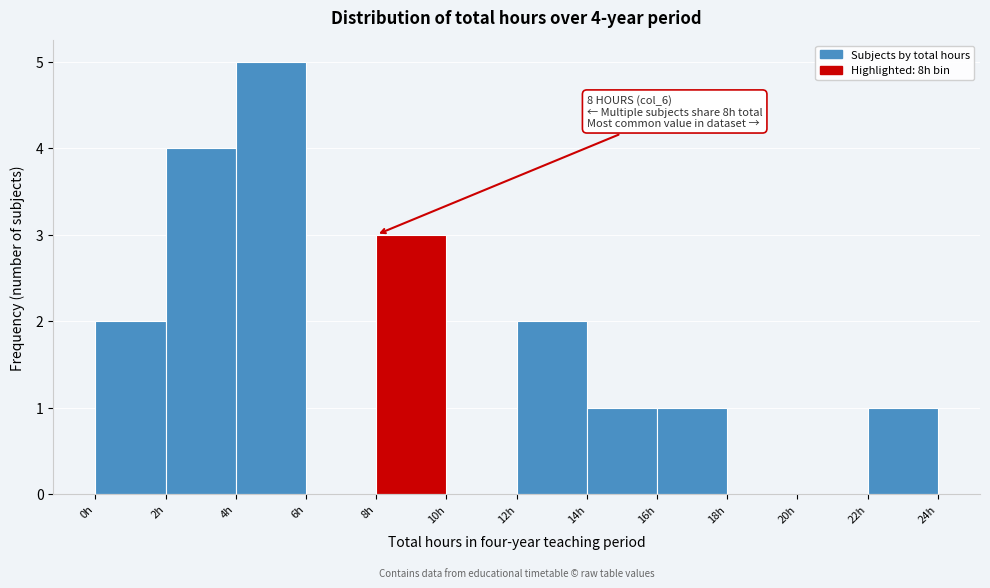

Which range on the x-axis has the tallest bar?

4 to 6